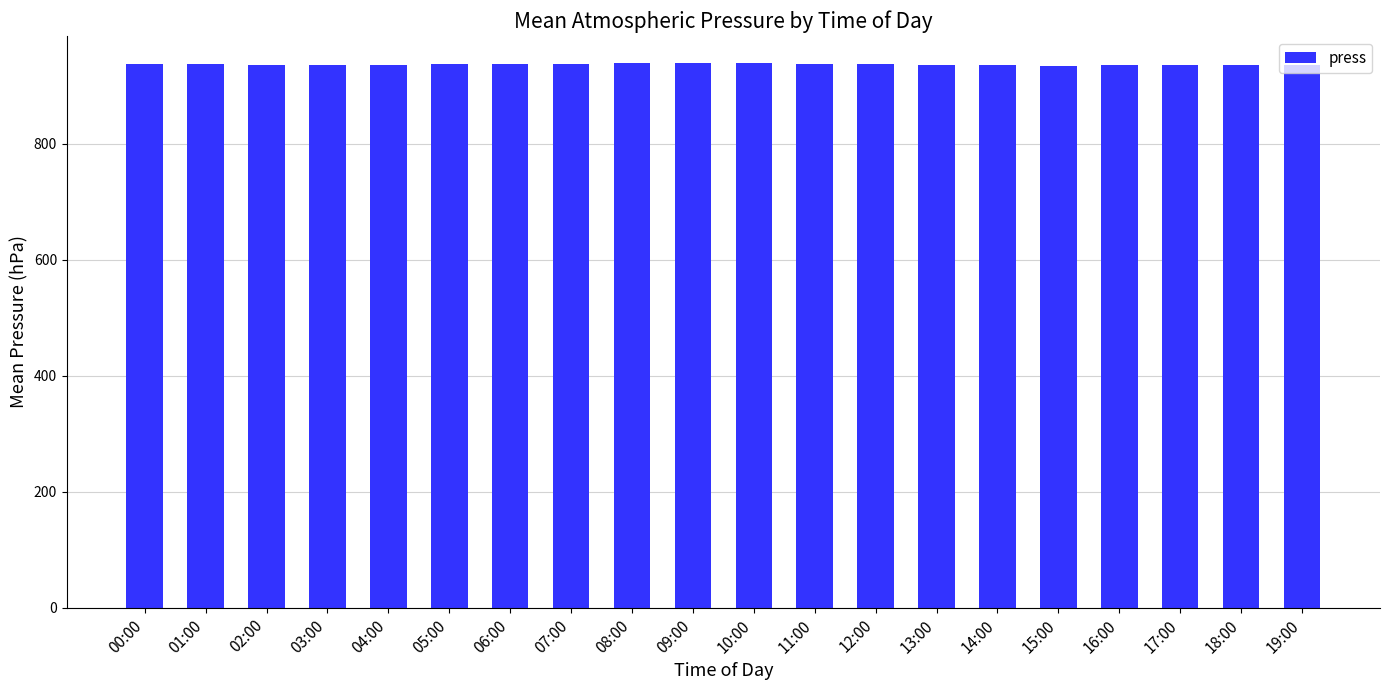

What is the label of the 1st bar from the right?

19:00